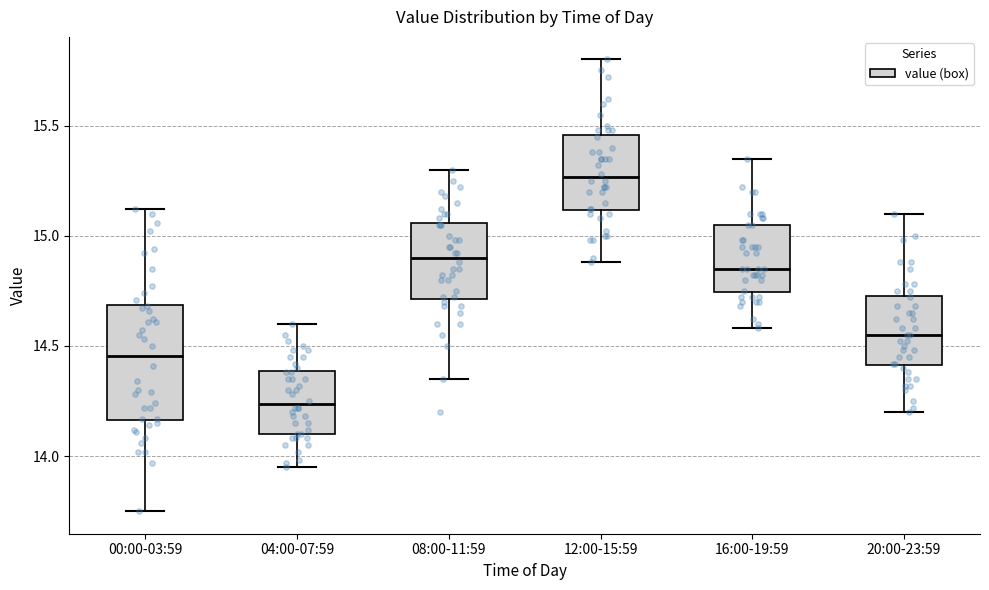

Reading left to right, transcribe this box plot: for each box, give where its median line is, the range the box spans, and where its two whiskers end, as read against the y-axis. The values are not printed on the chart, so give them approximately, as read against the axis.

00:00-03:59: median 14.45, box 14.15 to 14.70, whiskers 13.75 to 15.10
04:00-07:59: median 14.25, box 14.10 to 14.40, whiskers 13.95 to 14.60
08:00-11:59: median 14.90, box 14.70 to 15.05, whiskers 14.35 to 15.30
12:00-15:59: median 15.25, box 15.10 to 15.45, whiskers 14.90 to 15.80
16:00-19:59: median 14.85, box 14.75 to 15.05, whiskers 14.60 to 15.35
20:00-23:59: median 14.55, box 14.40 to 14.75, whiskers 14.20 to 15.10